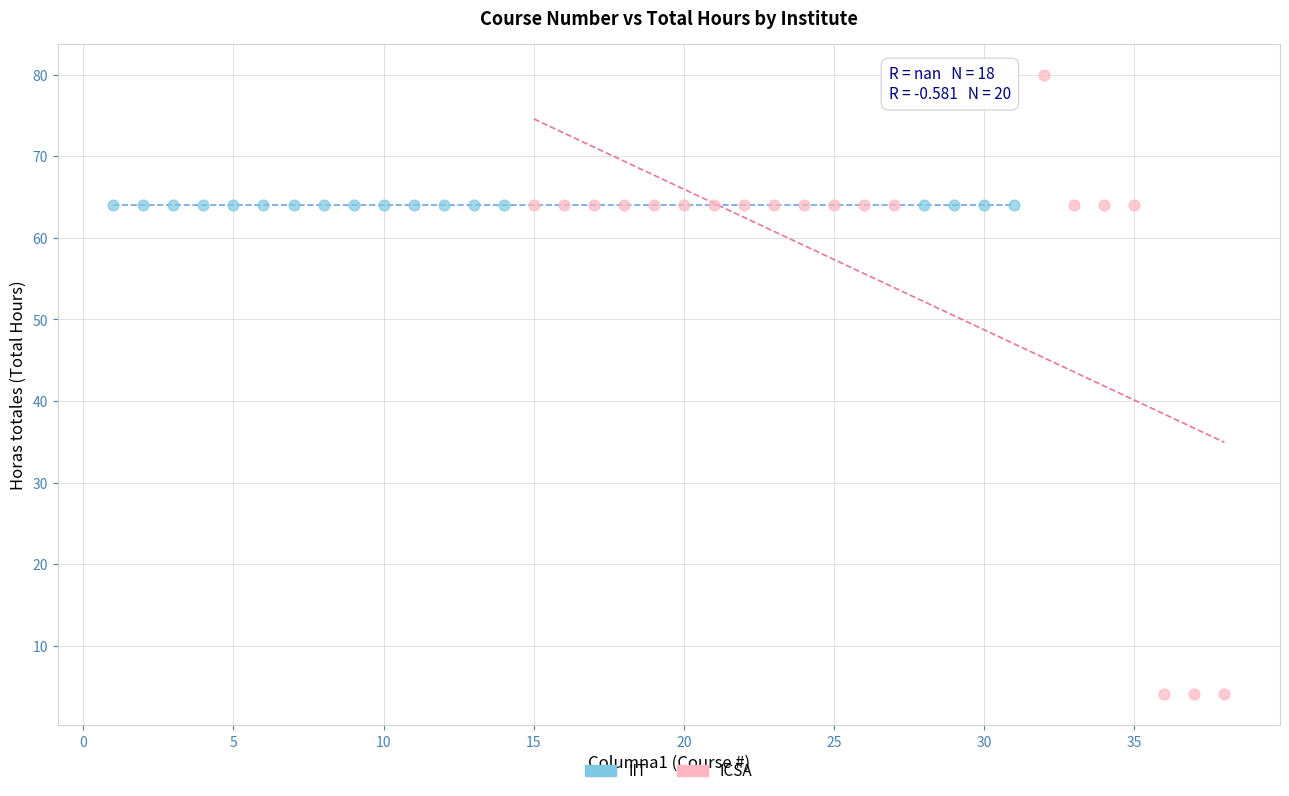

Which series reaches the minimum Y coordinate?

ICSA